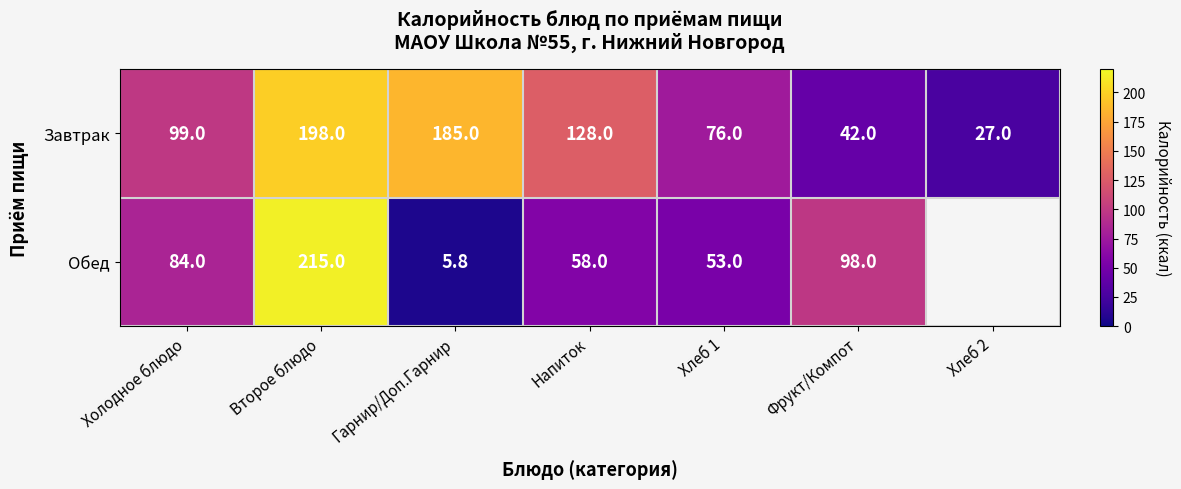

What is the sum of all Завтрак values?

755.0